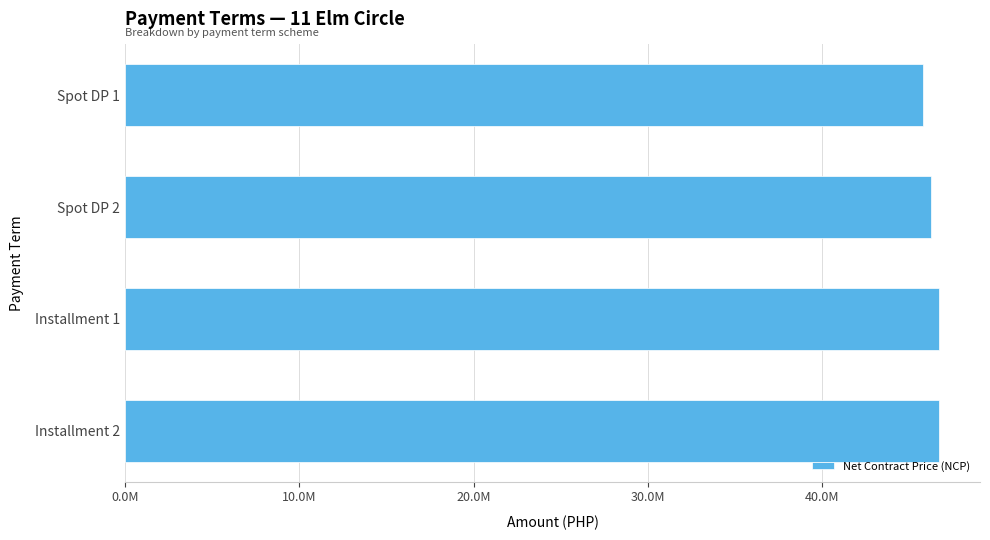

Are the bars horizontal?

Yes